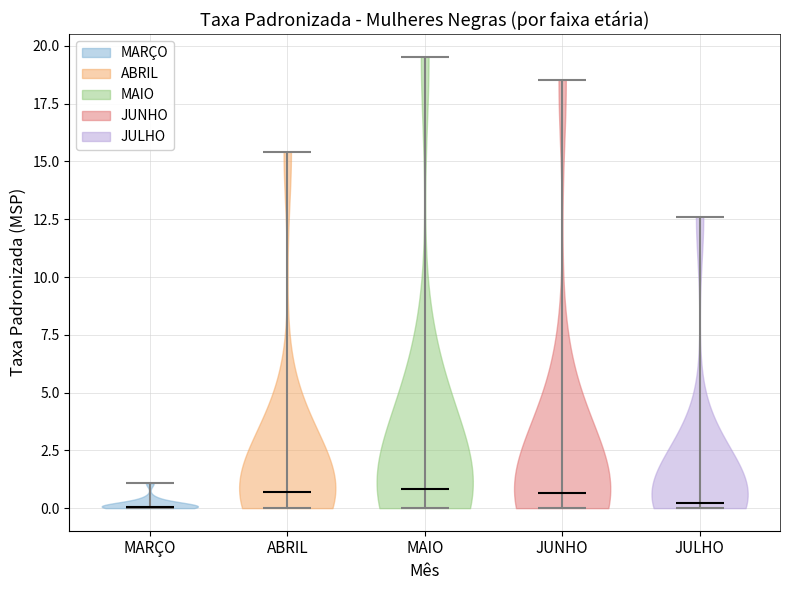

Reading left to right, read every violin against the y-axis: where its median line is, and the lowest and highest points it reaches. The values are not printed on the chart, so give them approximately, as read against the axis.

MARÇO: median line 0.0, lowest point 0.0, highest point 1.0
ABRIL: median line 0.5, lowest point 0.0, highest point 15.5
MAIO: median line 1.0, lowest point 0.0, highest point 19.5
JUNHO: median line 0.5, lowest point 0.0, highest point 18.5
JULHO: median line 0.0, lowest point 0.0, highest point 12.5